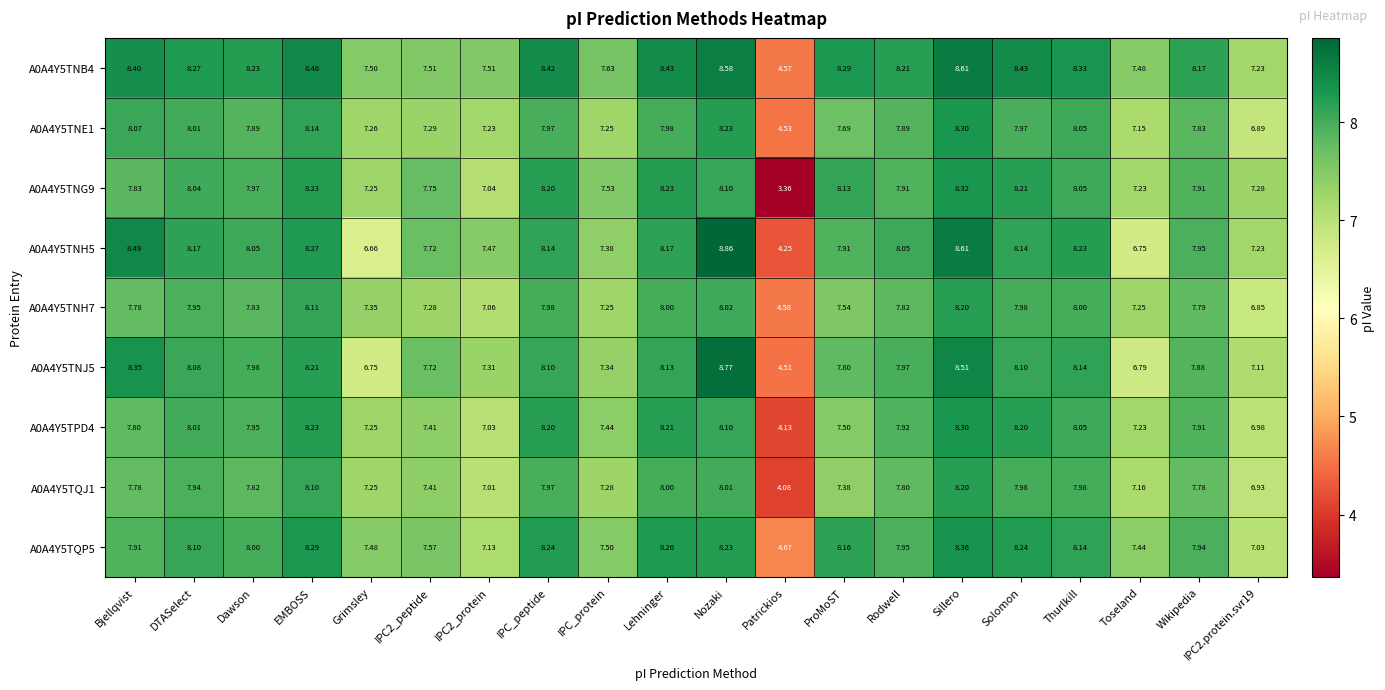

At which label does A0A4Y5TQJ1 reach its minimum?

Patrickios